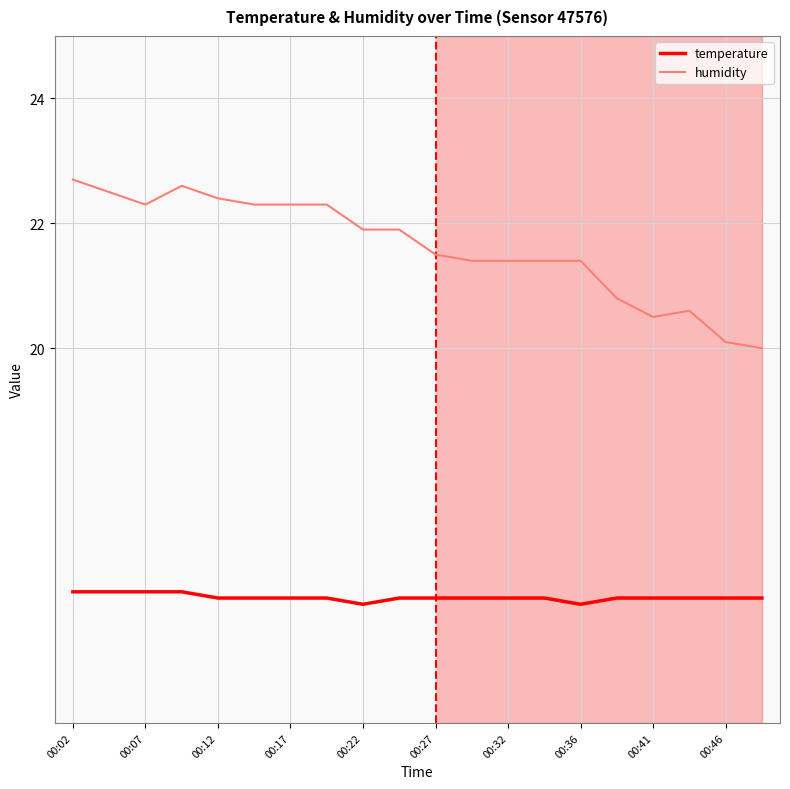

Which series has the largest total across all categories?

humidity